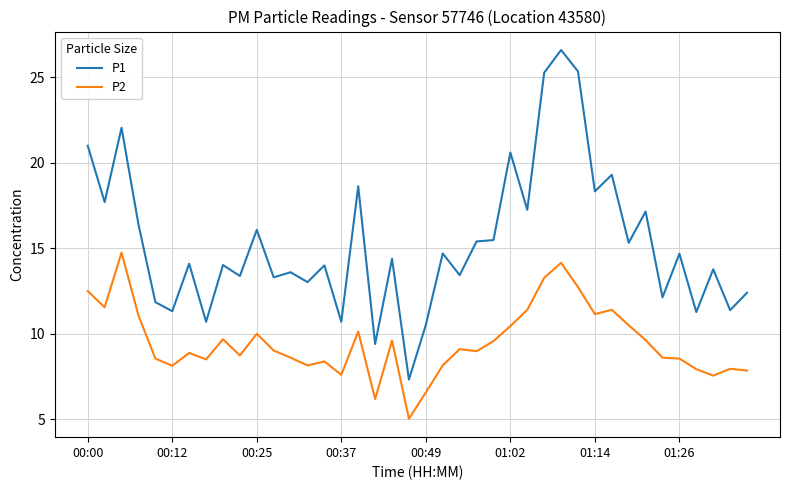

Which series has the largest range (max minus min)?

P1